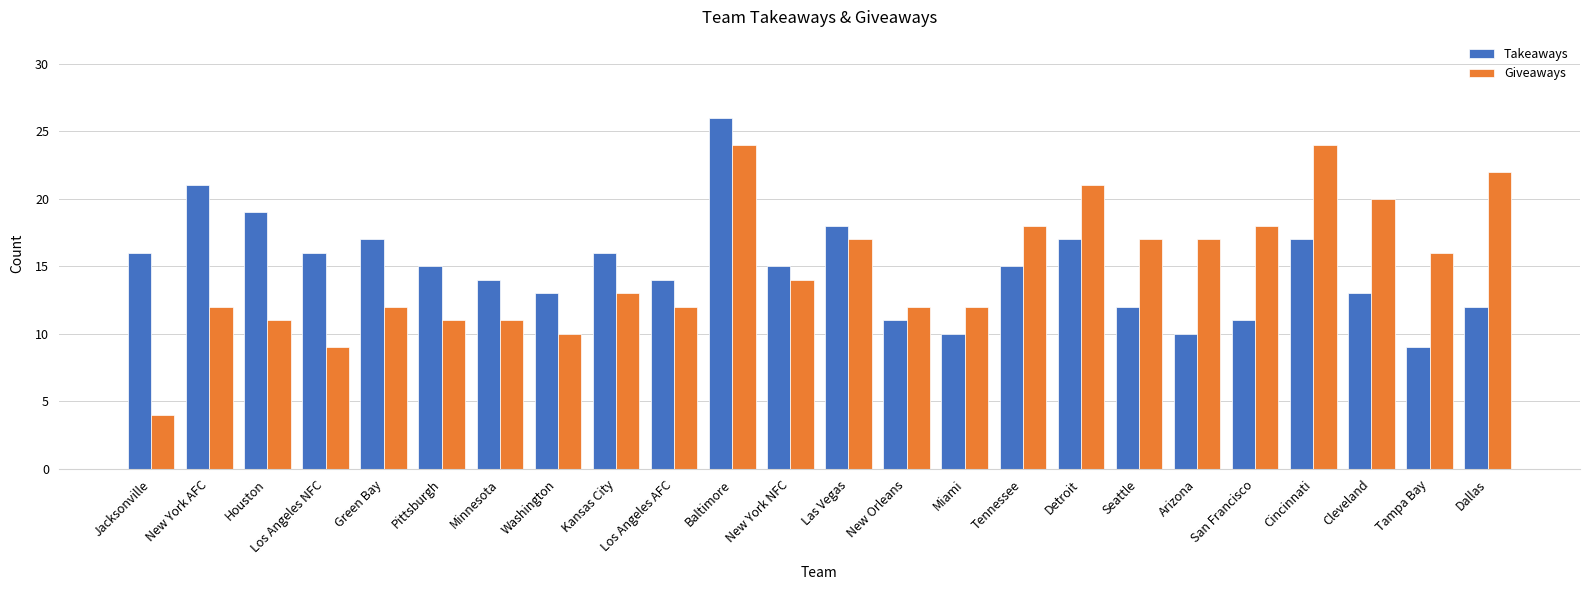

How many data points does each series have?

24